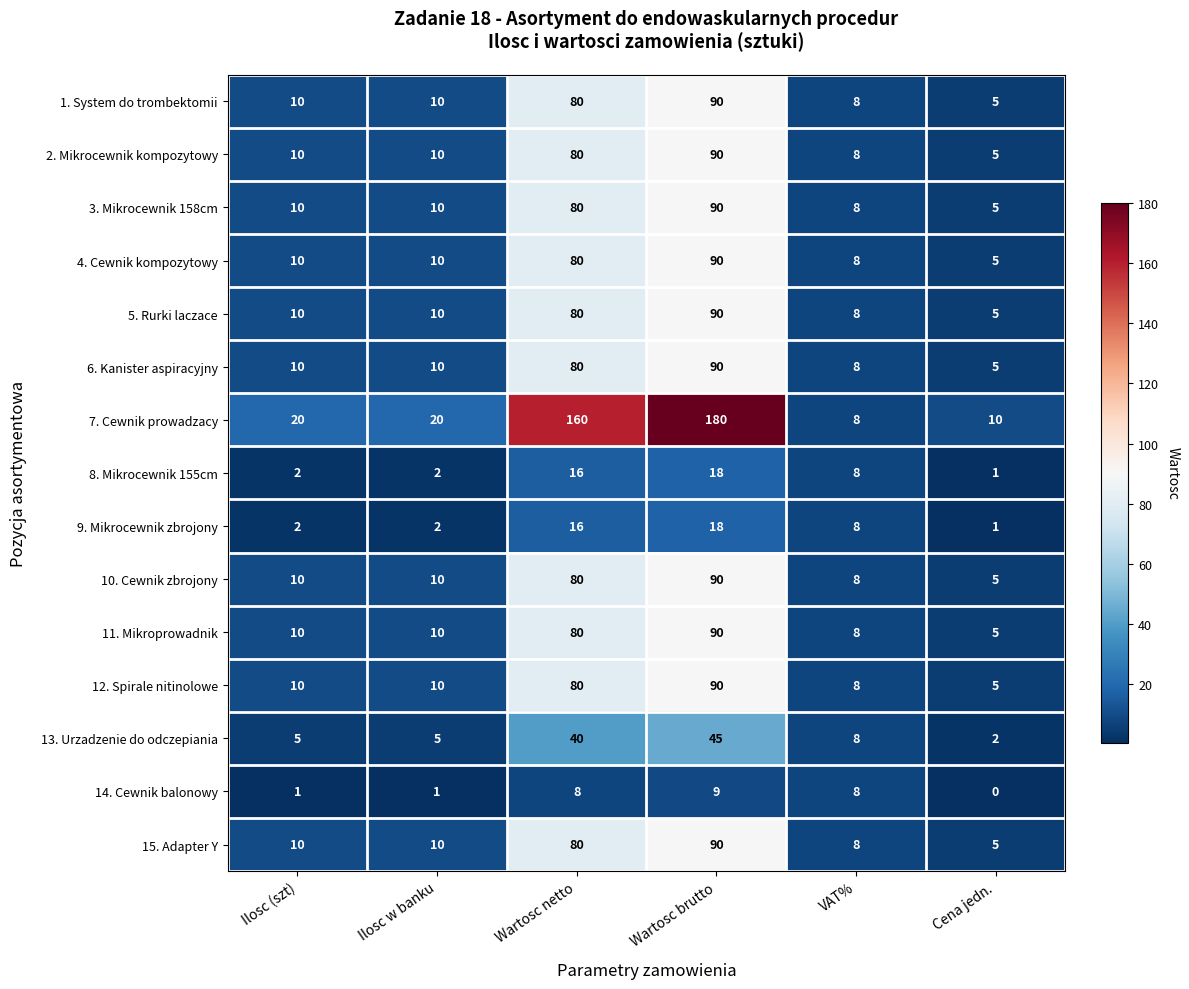

Count the number of data series in this chart.

15